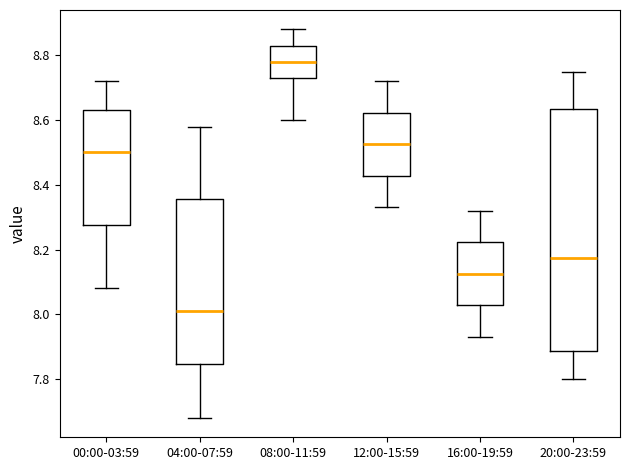

Which box is the tallest, from its lower edge to its upper edge?

20:00-23:59